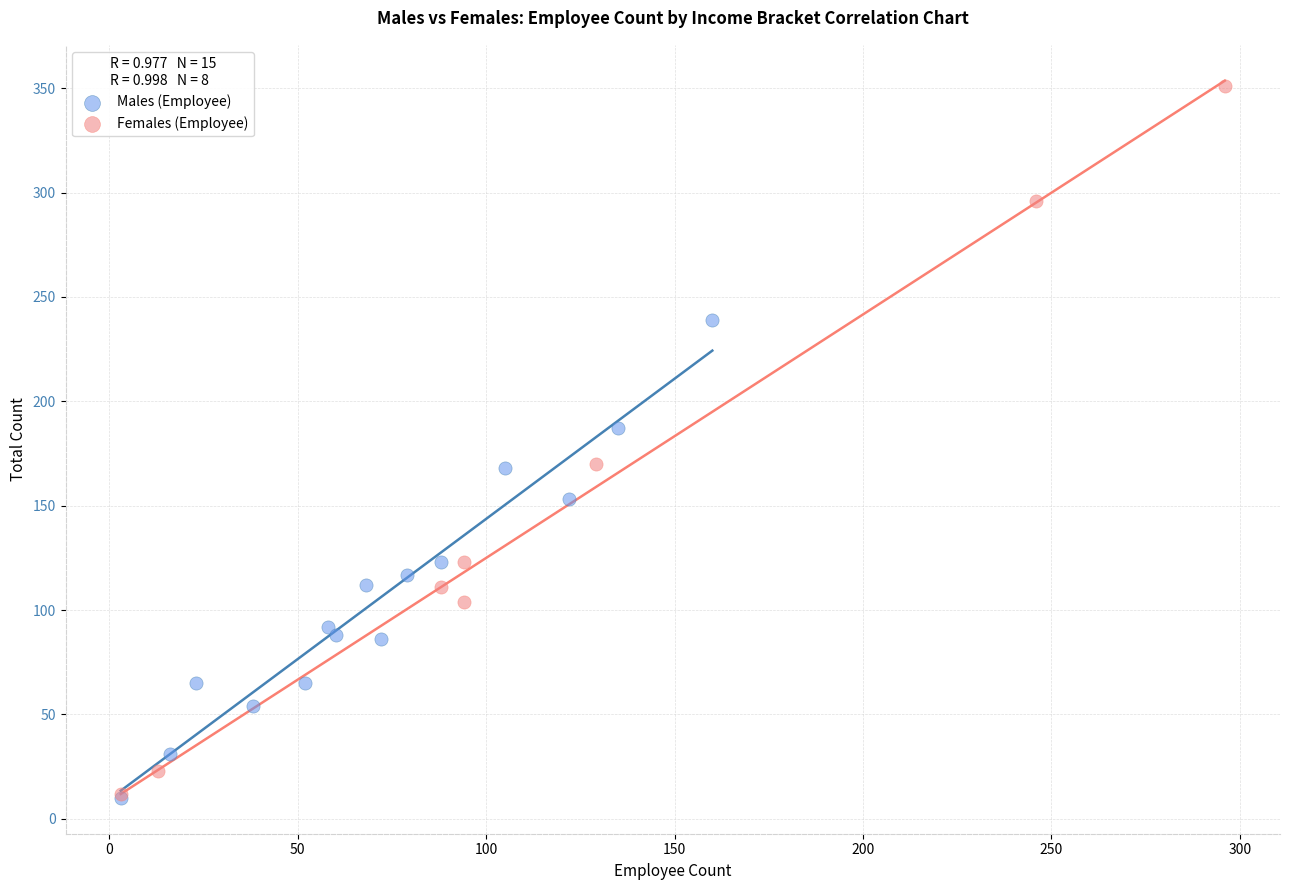

What are all the series names shown in the legend?

Males (Employee), Females (Employee)